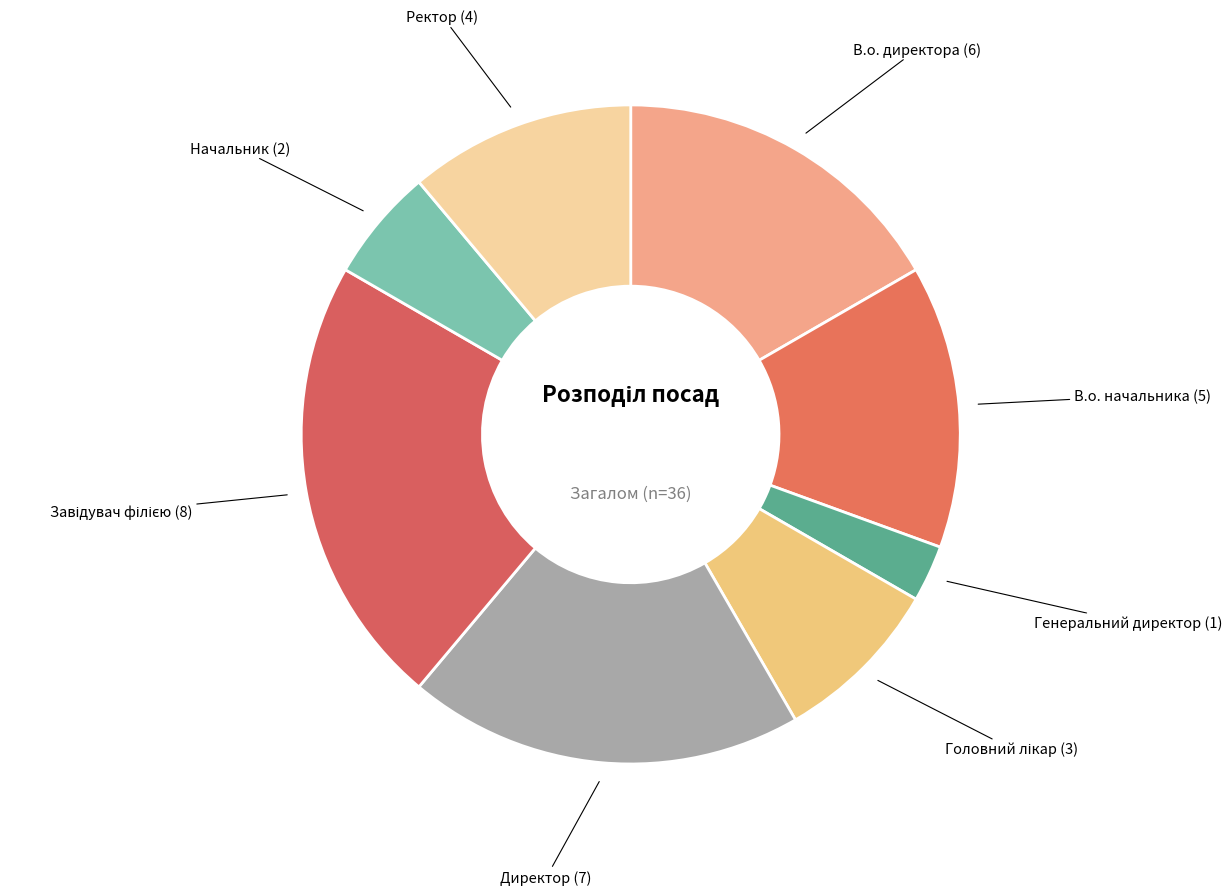

Is the sum of В.о. директора and Директор greater than half?

No